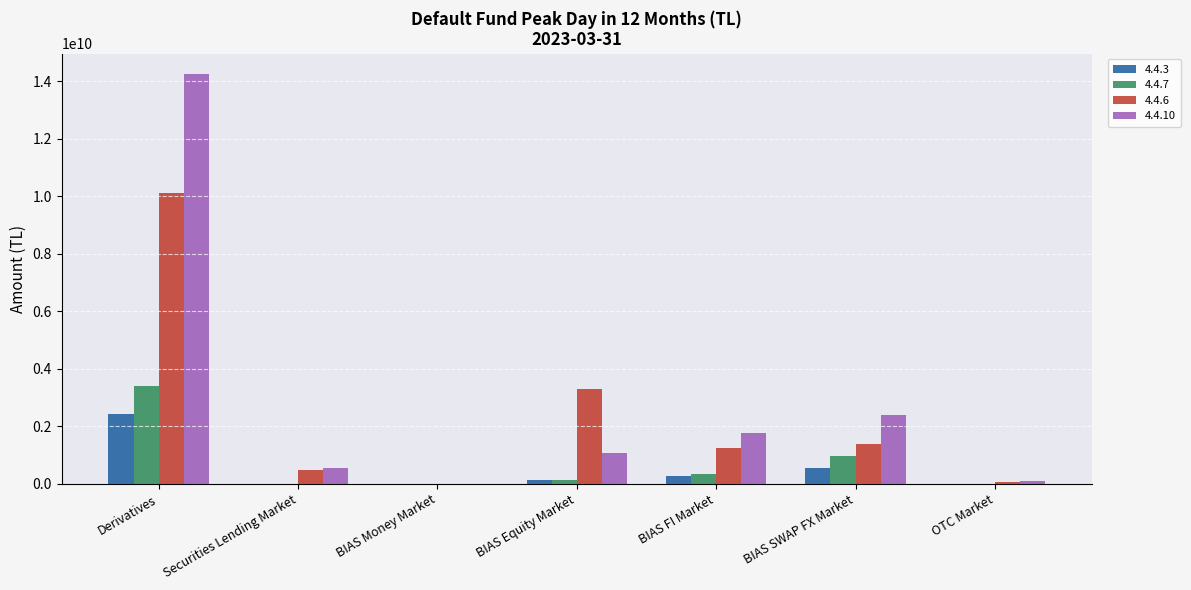

The 4.4.6 series shows 3302645095.6 at BIAS Equity Market. True or false?

True